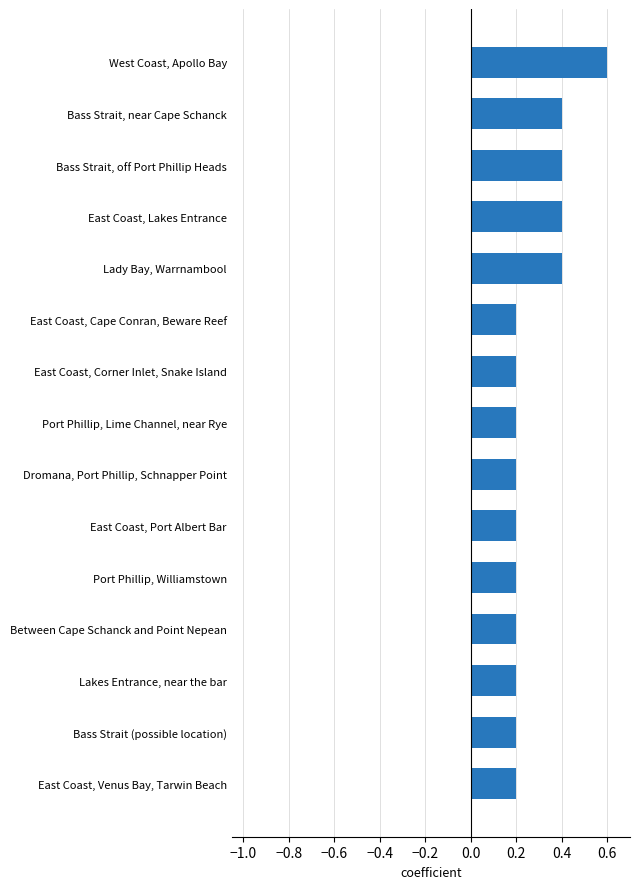

Count the values in the range 0 to 1.

15